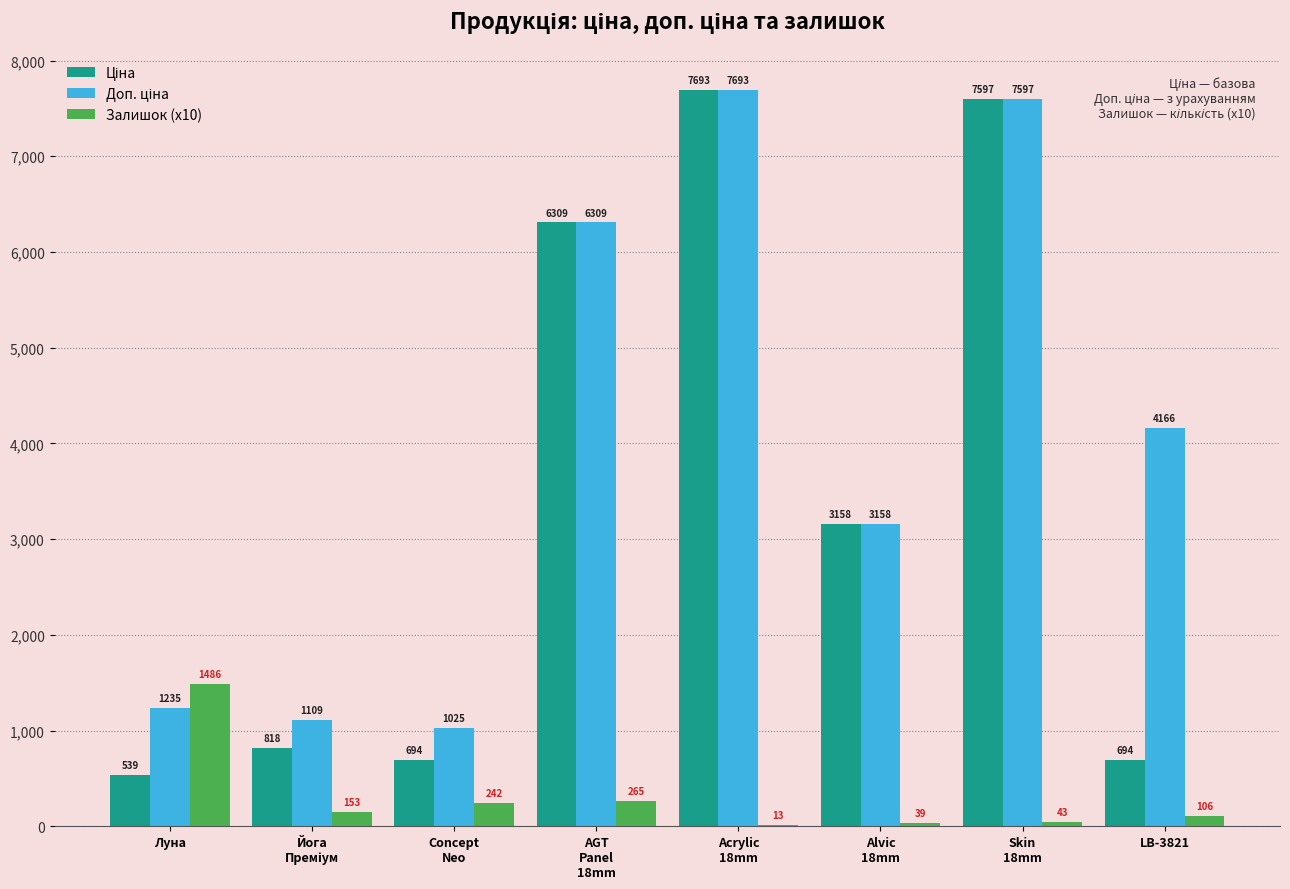

What is the highest value of the Залишок (x10) series?

1485.7